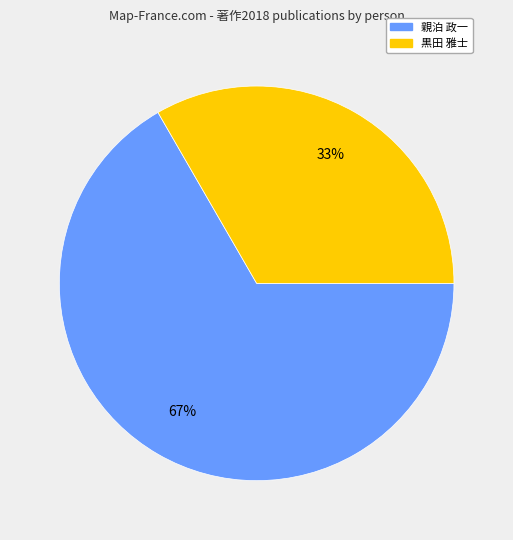

To the nearest percent, what is the average slice percentage?

50%